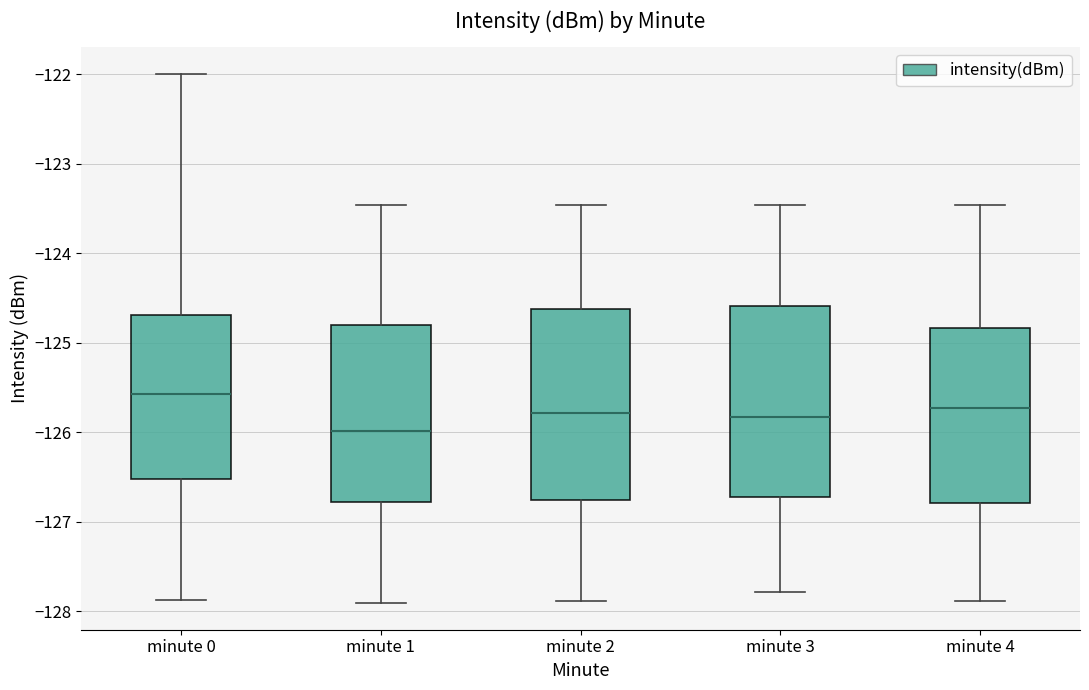

Reading left to right, read every box against the y-axis: the position of its median line, the range the box covers, and the ends of its whiskers. The values are not printed on the chart, so give them approximately, as read against the axis.

minute 0: median -125.6, box -126.5 to -124.7, whiskers -127.9 to -122.0
minute 1: median -126.0, box -126.8 to -124.8, whiskers -127.9 to -123.5
minute 2: median -125.8, box -126.8 to -124.6, whiskers -127.9 to -123.5
minute 3: median -125.8, box -126.7 to -124.6, whiskers -127.8 to -123.5
minute 4: median -125.7, box -126.8 to -124.8, whiskers -127.9 to -123.5